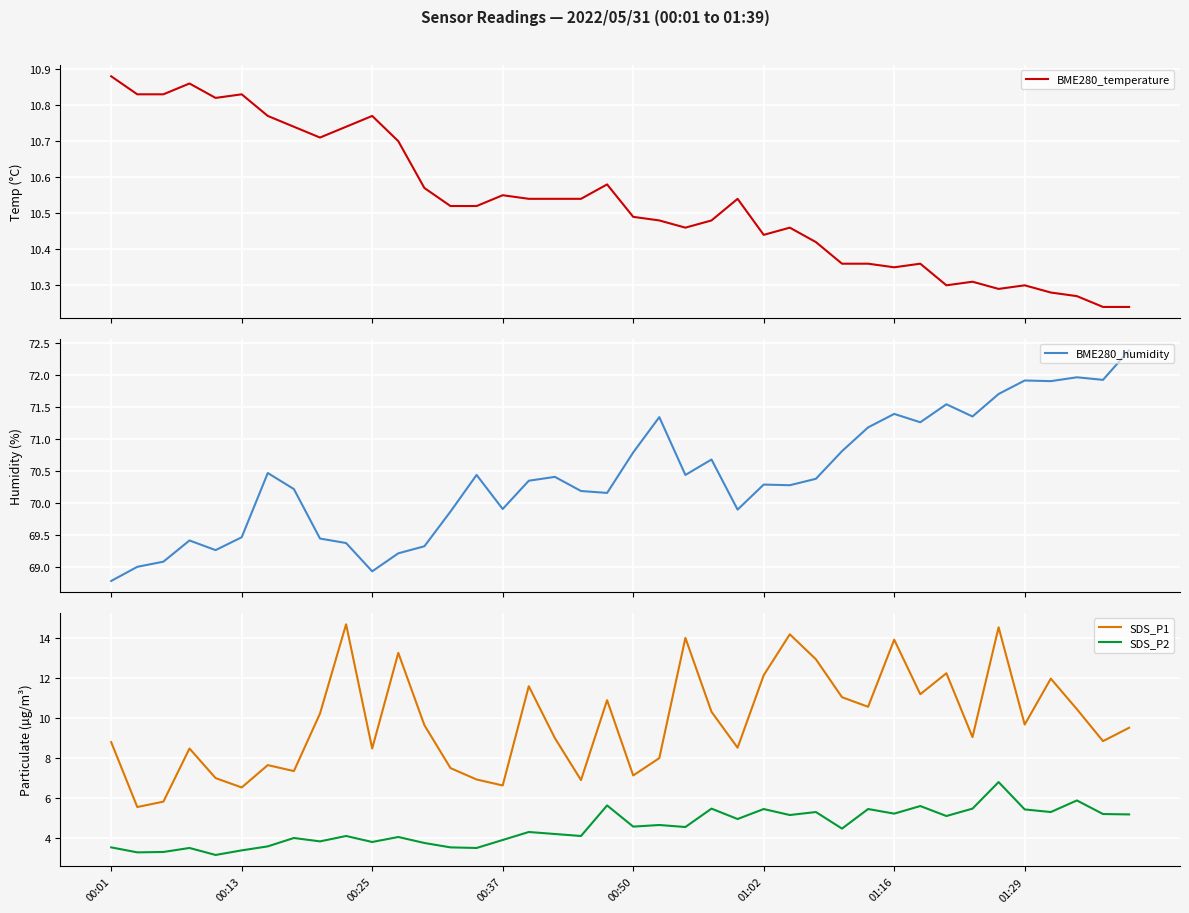

Which series has the largest total across all categories?

BME280_humidity